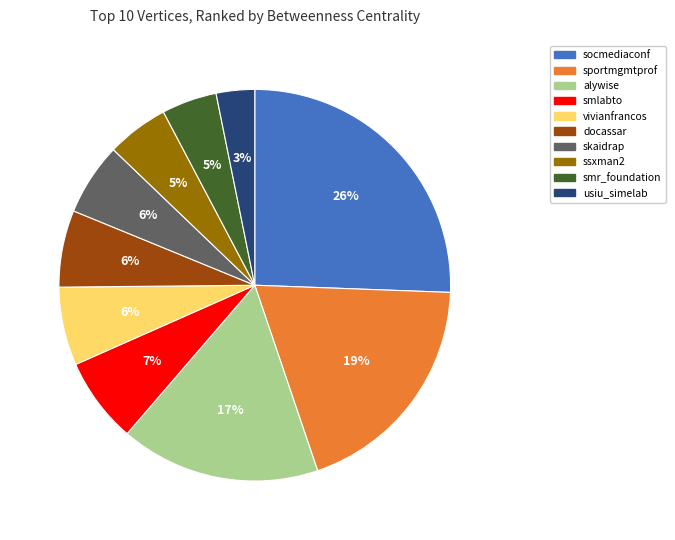

What percentage is the alywise slice, to the nearest percent?

17%